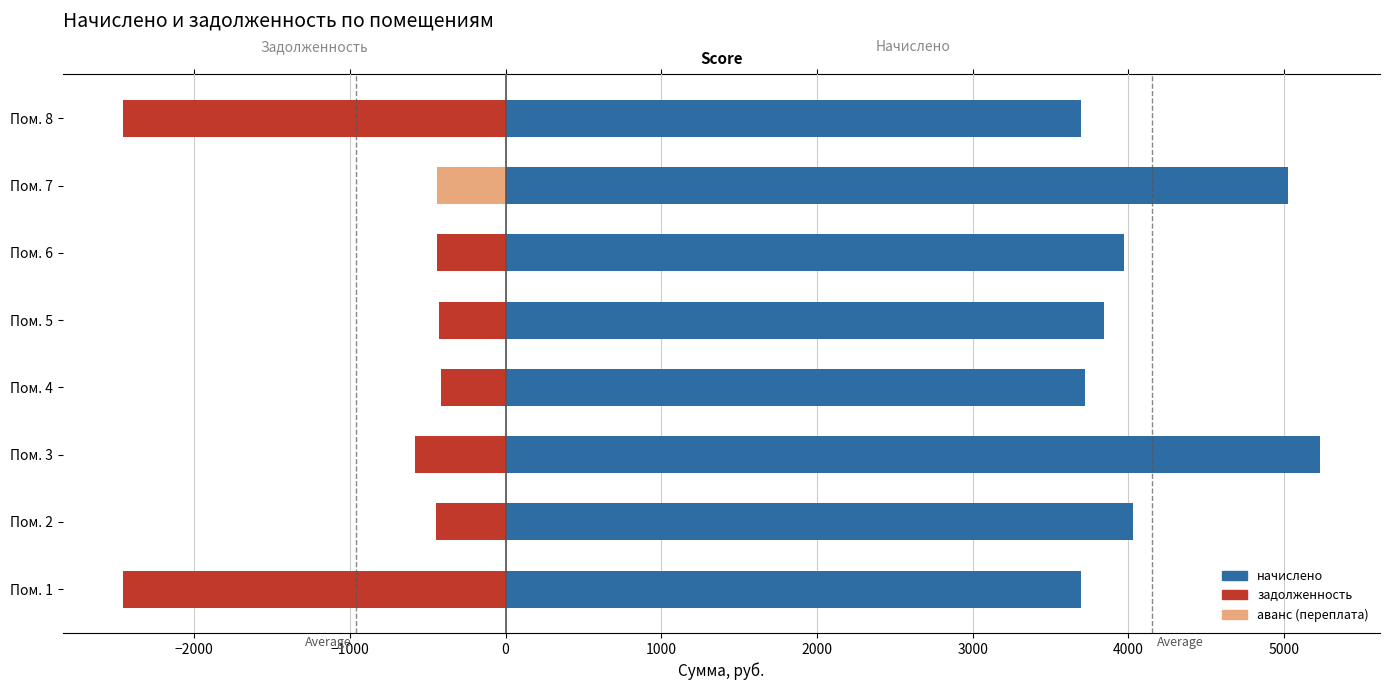

True or false: the data shows 3970.7 at 2000.

True